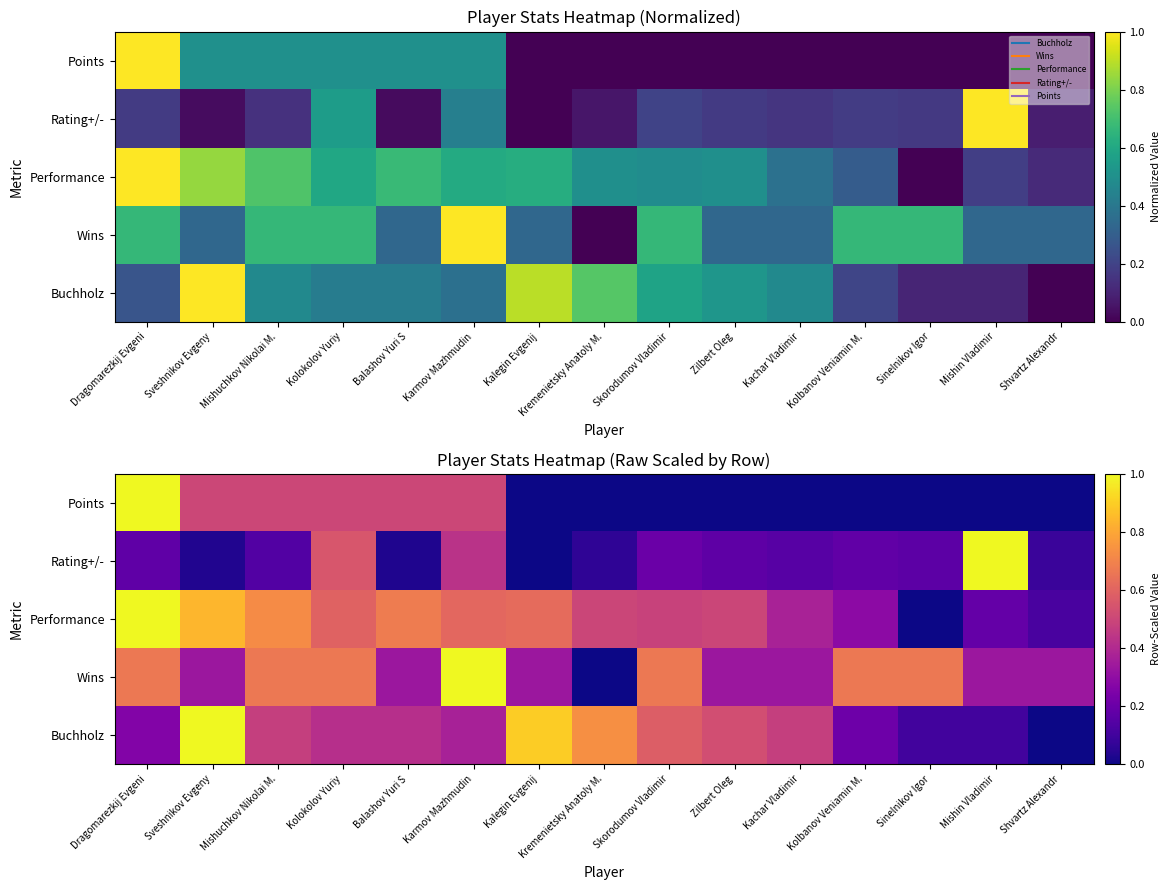

Is the value of Performance at Kachar Vladimir greater than the value of Points at Kremenietsky Anatoly M.?

Yes